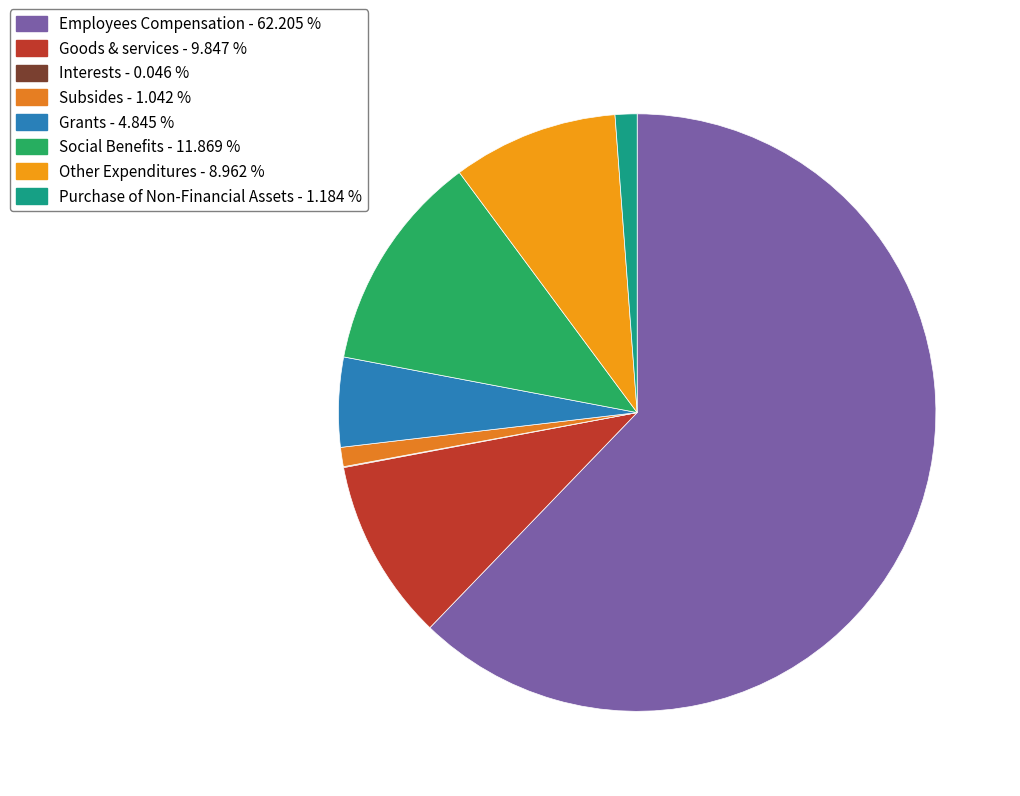

Count the number of slices in the pie.

8